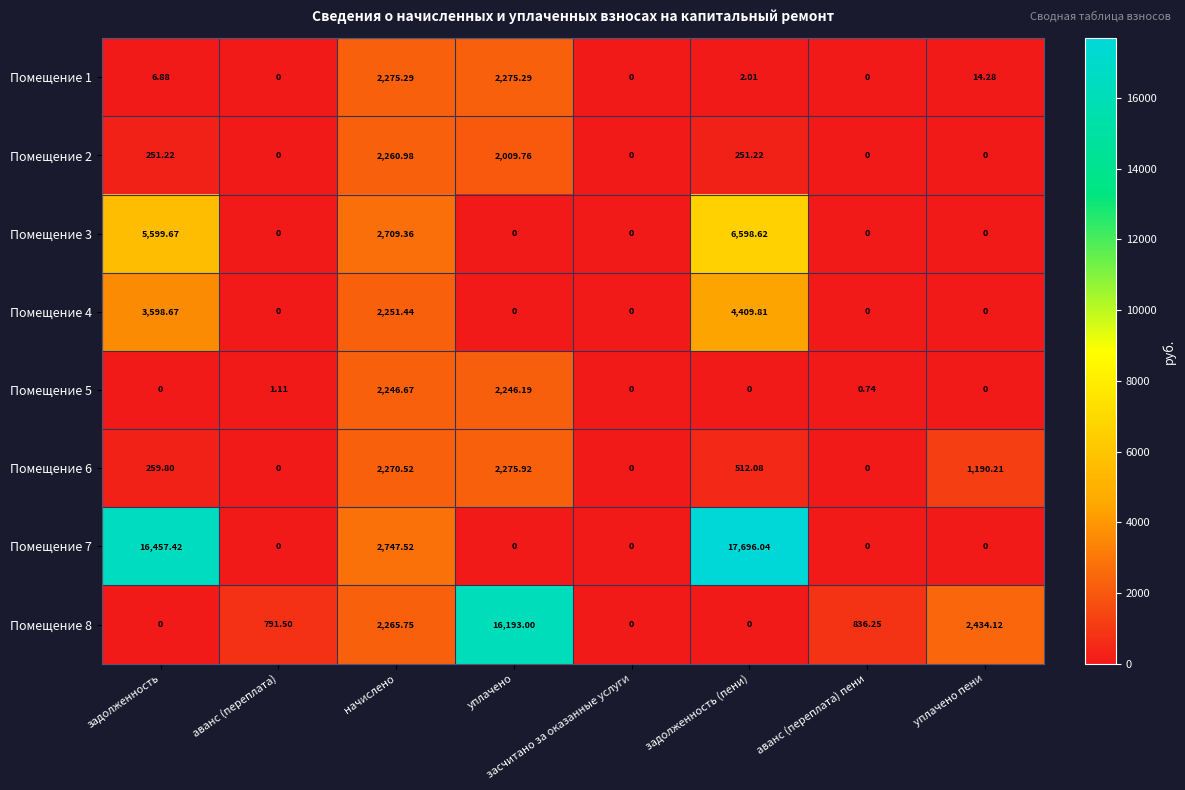

Which series has the widest spread of values?

Помещение 7